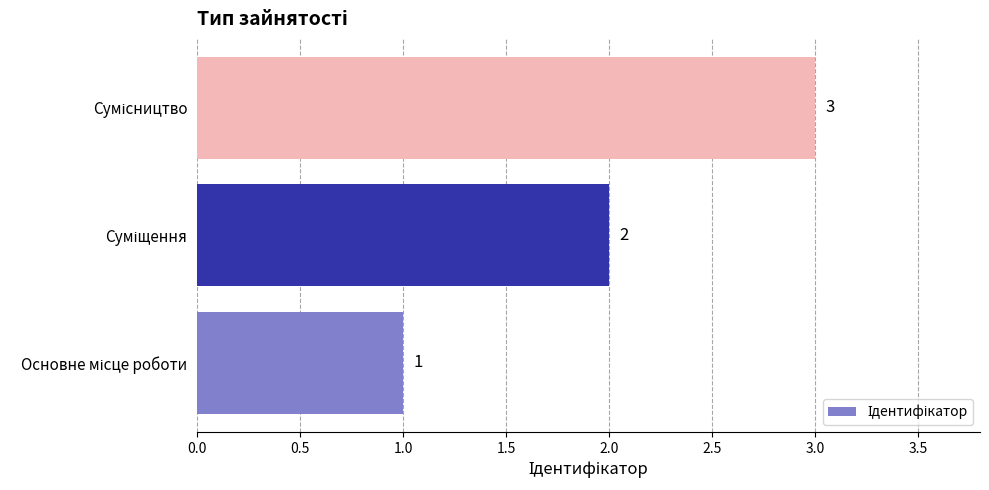

What is the minimum value shown in the chart?

1